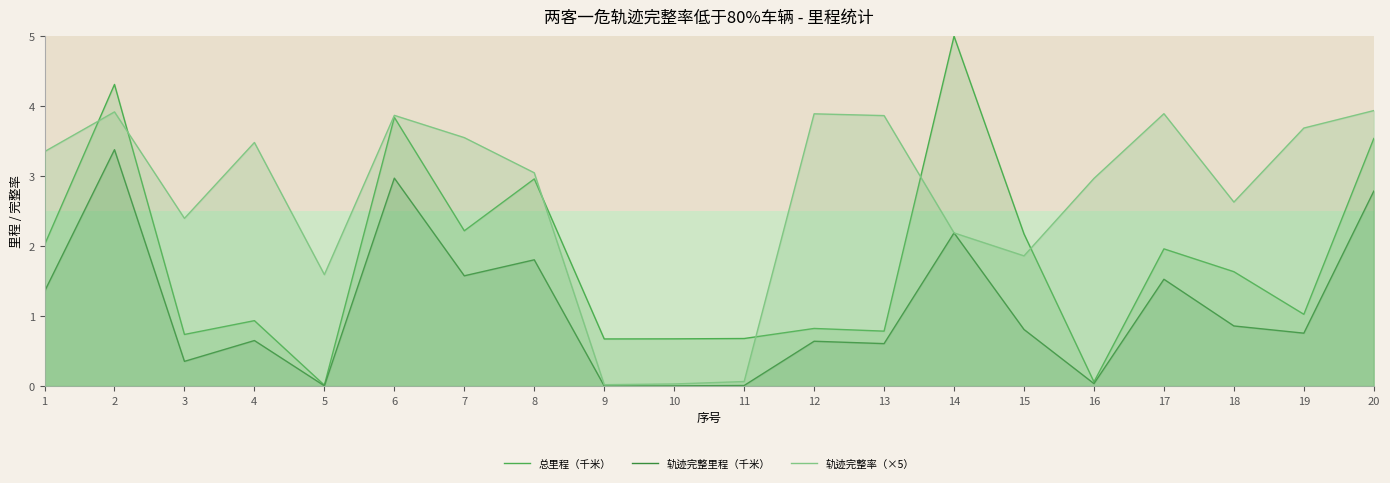

What is the difference between the second highest and minimum values in the 轨迹完整率（×5） series?

3.9